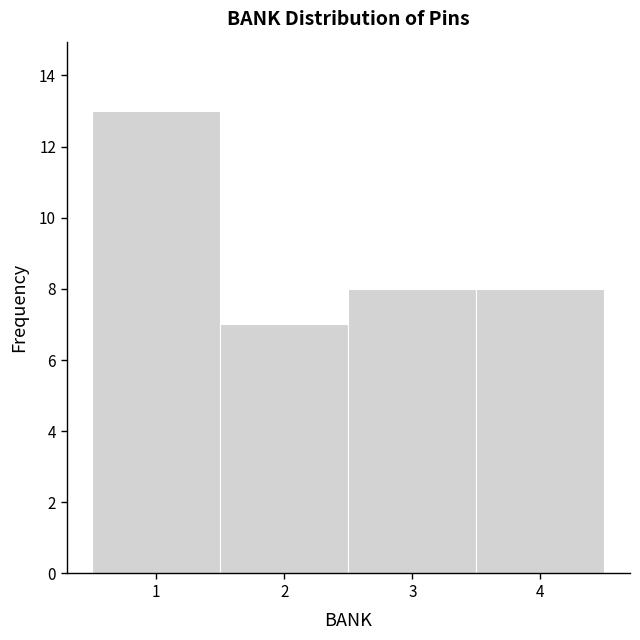

What is the height of the bar covering 0.5 to 1.5 on the x-axis? The values are not printed on the chart, so give them approximately, as read against the axis.

13